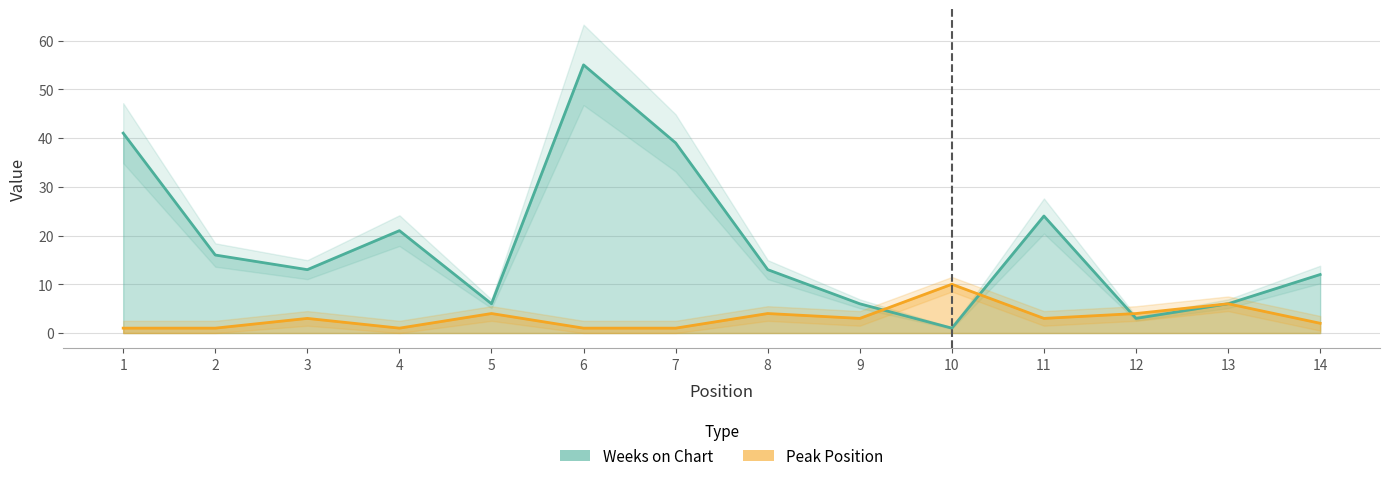

What is the sum of the Peak Position values at 6 and 3?

4